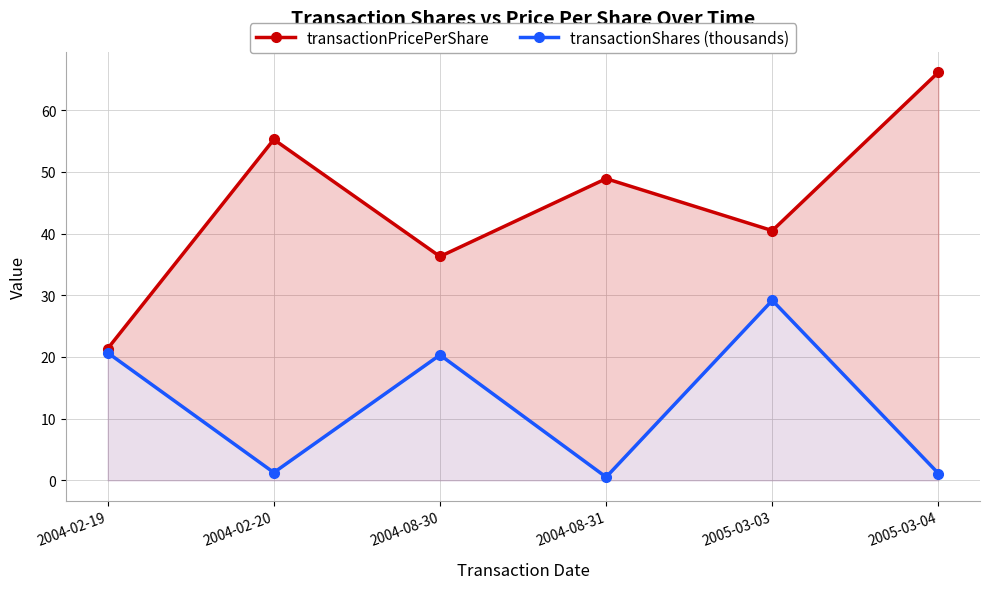

How many interior local valleys does the transactionShares (thousands) series have?

2